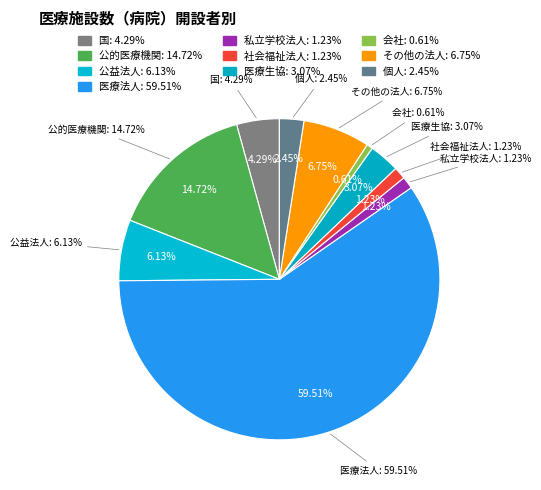

What is the largest slice in the pie chart?

医療法人